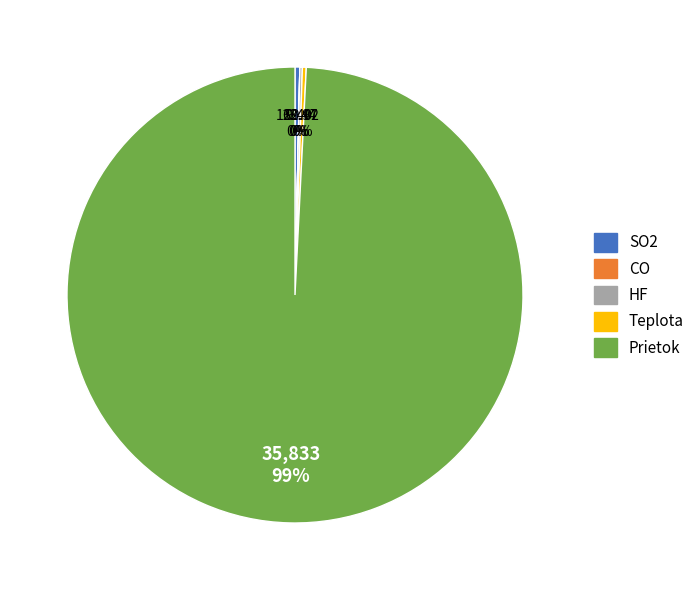

To the nearest percent, what is the average slice percentage?

20%